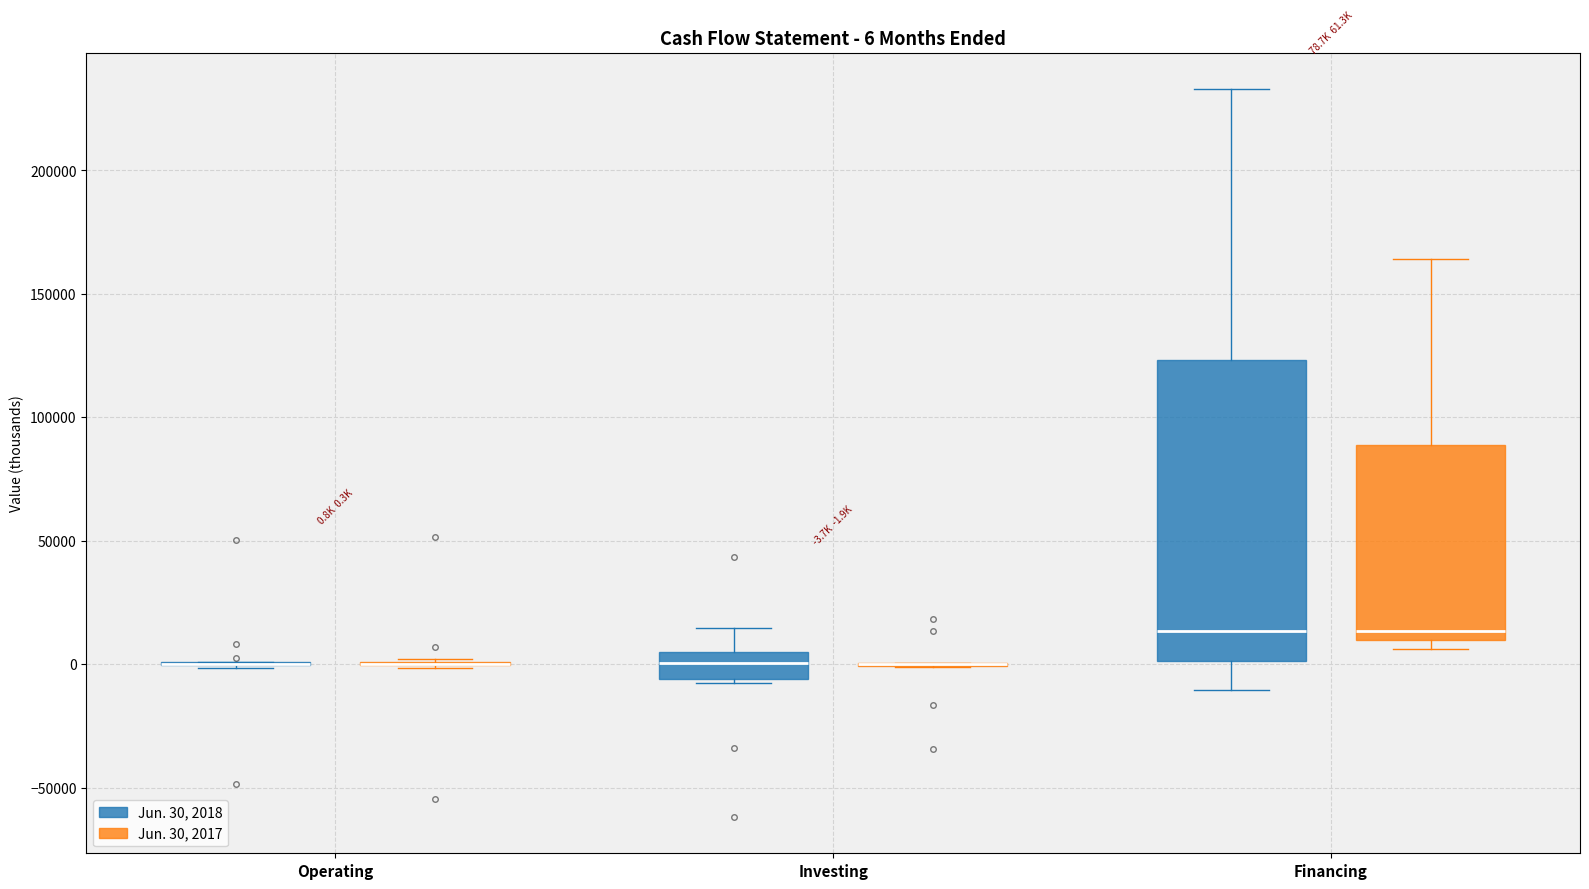

Which box is the tallest, from its lower edge to its upper edge?

Financing (Jun. 30, 2018)